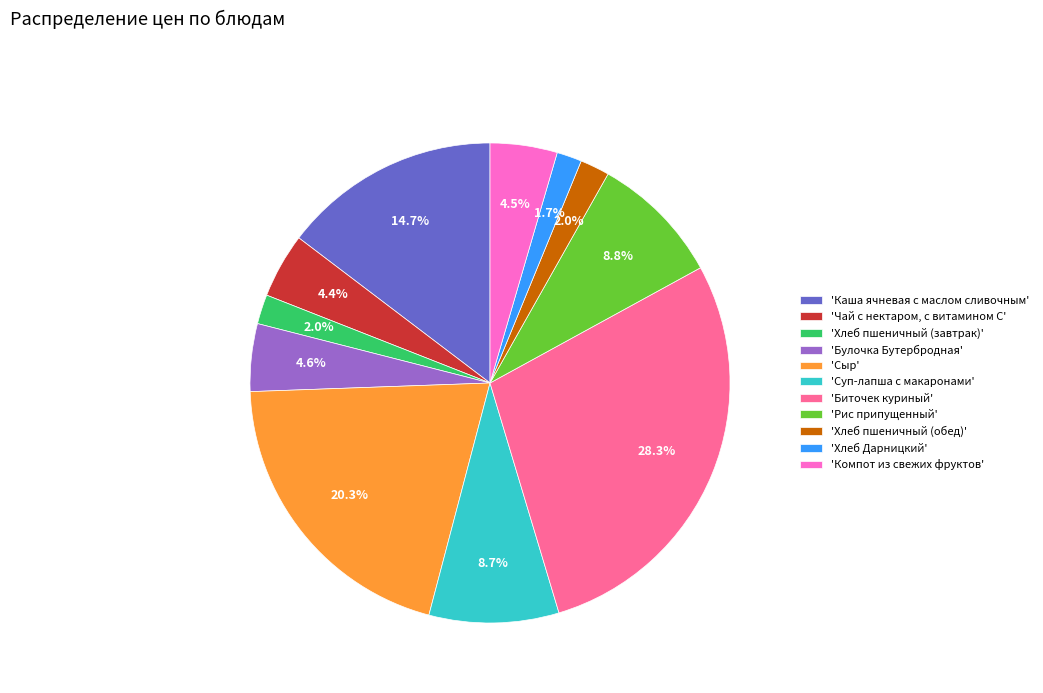

Combined, do 'Хлеб пшеничный (завтрак)' and 'Булочка Бутербродная' account for over 50%?

No